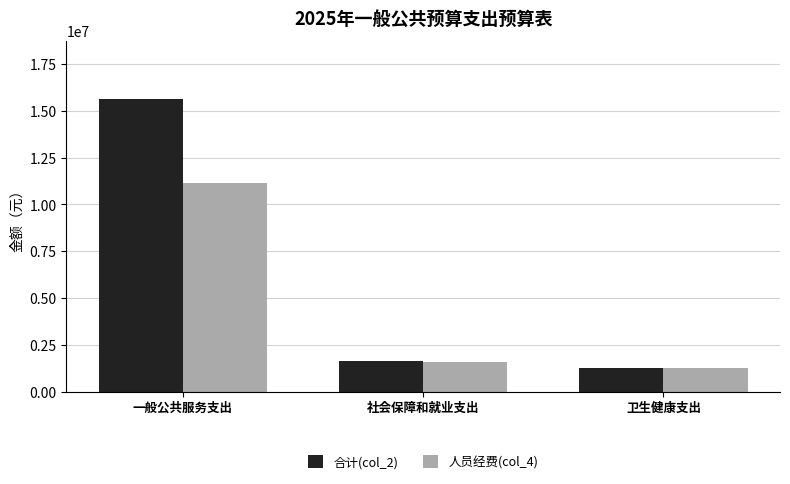

Does the chart contain any negative values?

No